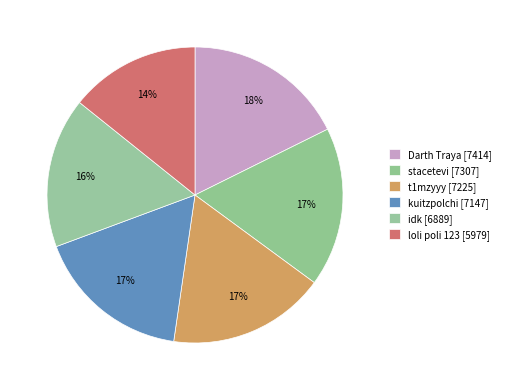

How many segments does this pie chart have?

6